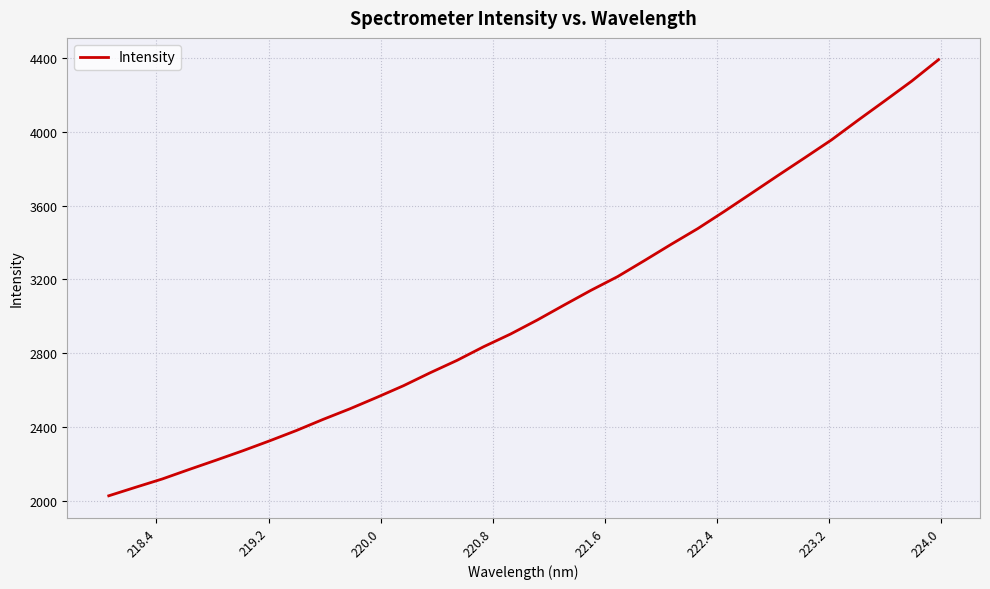

True or false: the data has more than 2 interior local peaks.

False